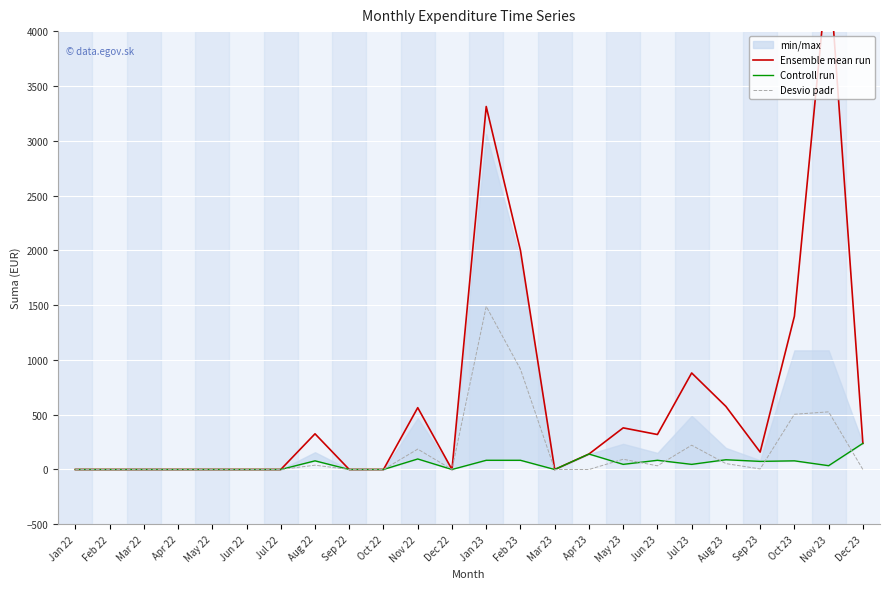

What position from the right is Feb 23?

11